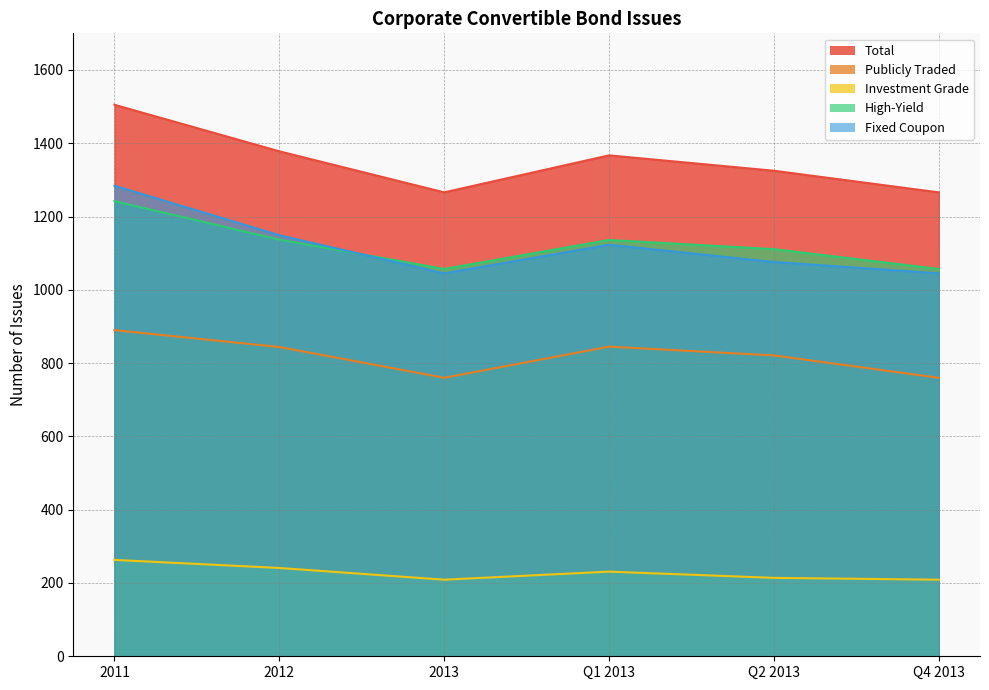

What are all the series names shown in the legend?

Total, Publicly Traded, Investment Grade, High-Yield, Fixed Coupon